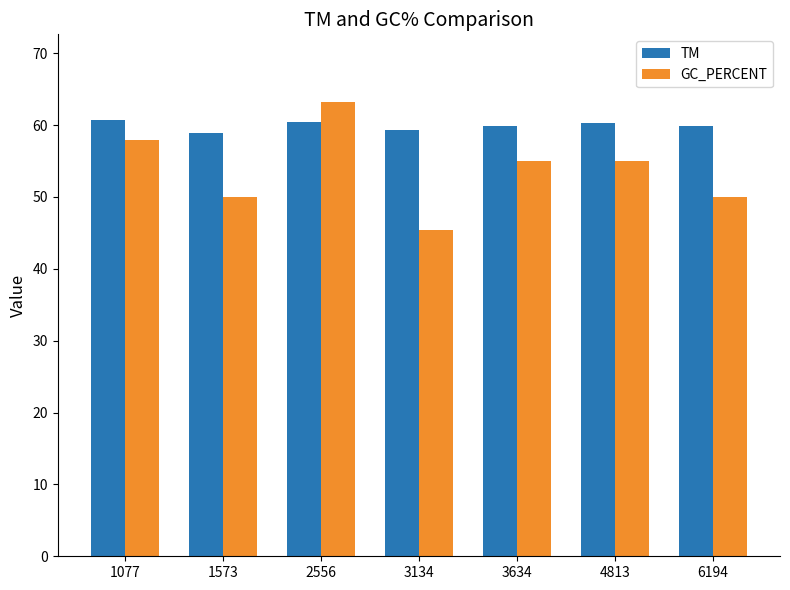

List the series in order of their peak value, highest first.

GC_PERCENT, TM